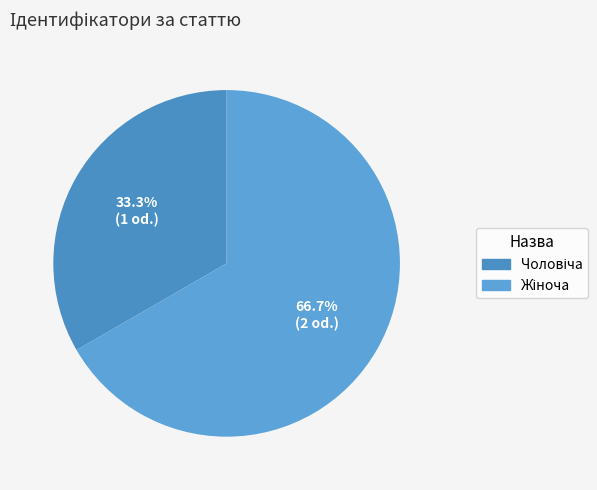

Between Жіноча and Чоловіча, which is larger?

Жіноча